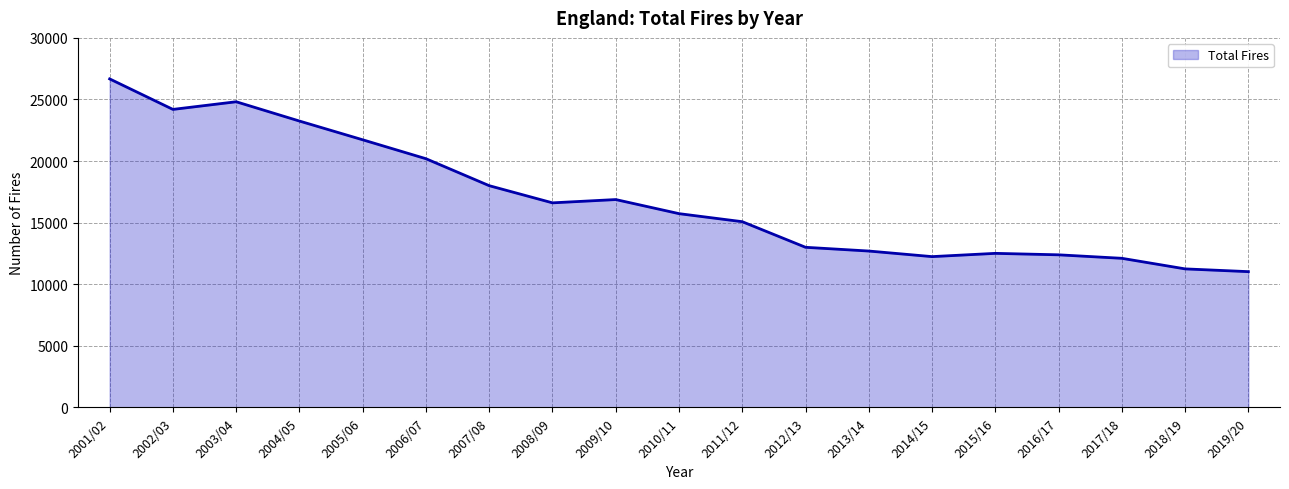

What is the sum of the values at 2013/14 and 2014/15?

24935